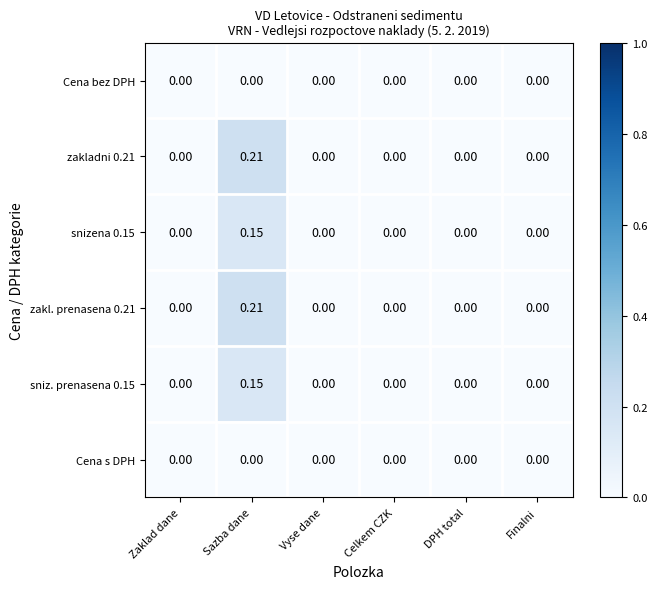

At which category is the sum across all series the highest?

Sazba dane